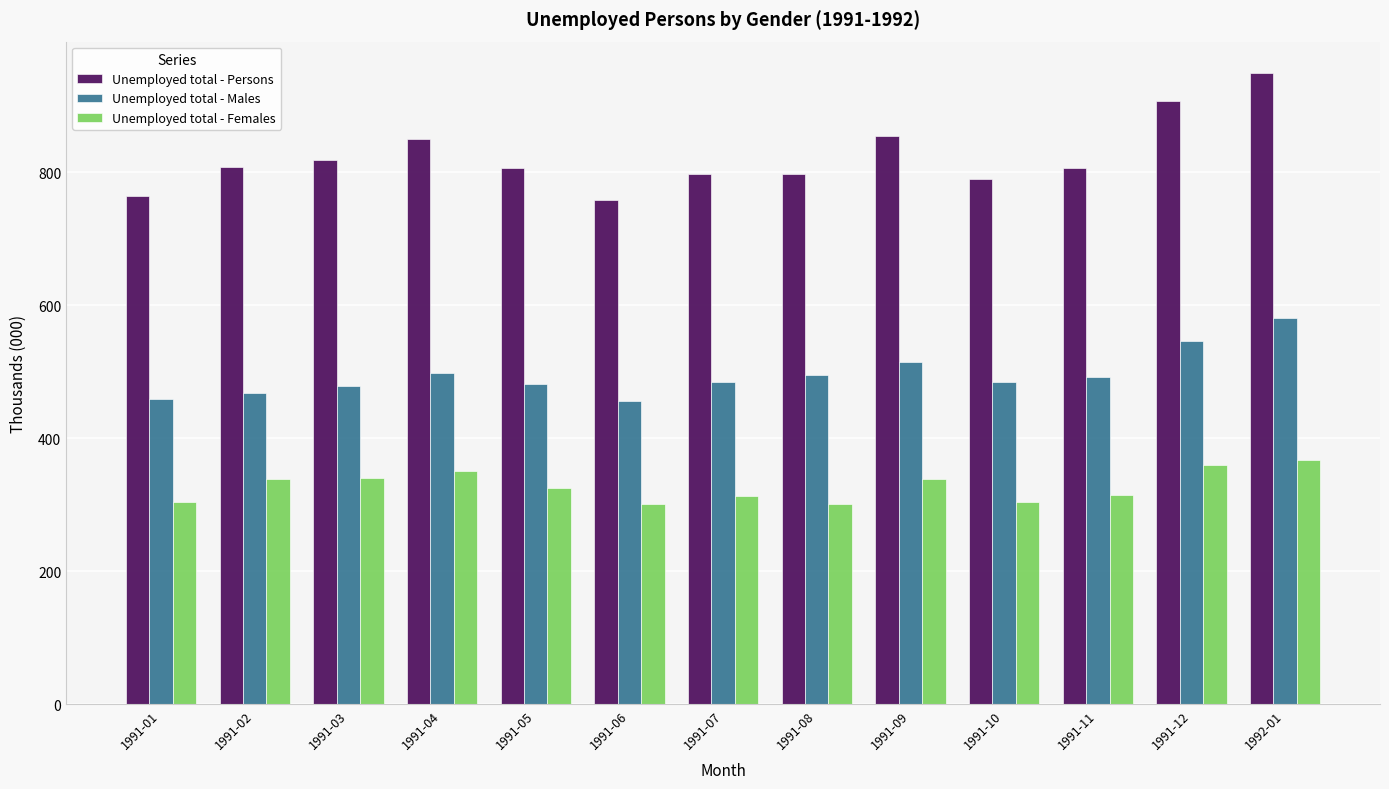

What is the difference between the maximum and minimum values in the Unemployed total - Males series?

124.7